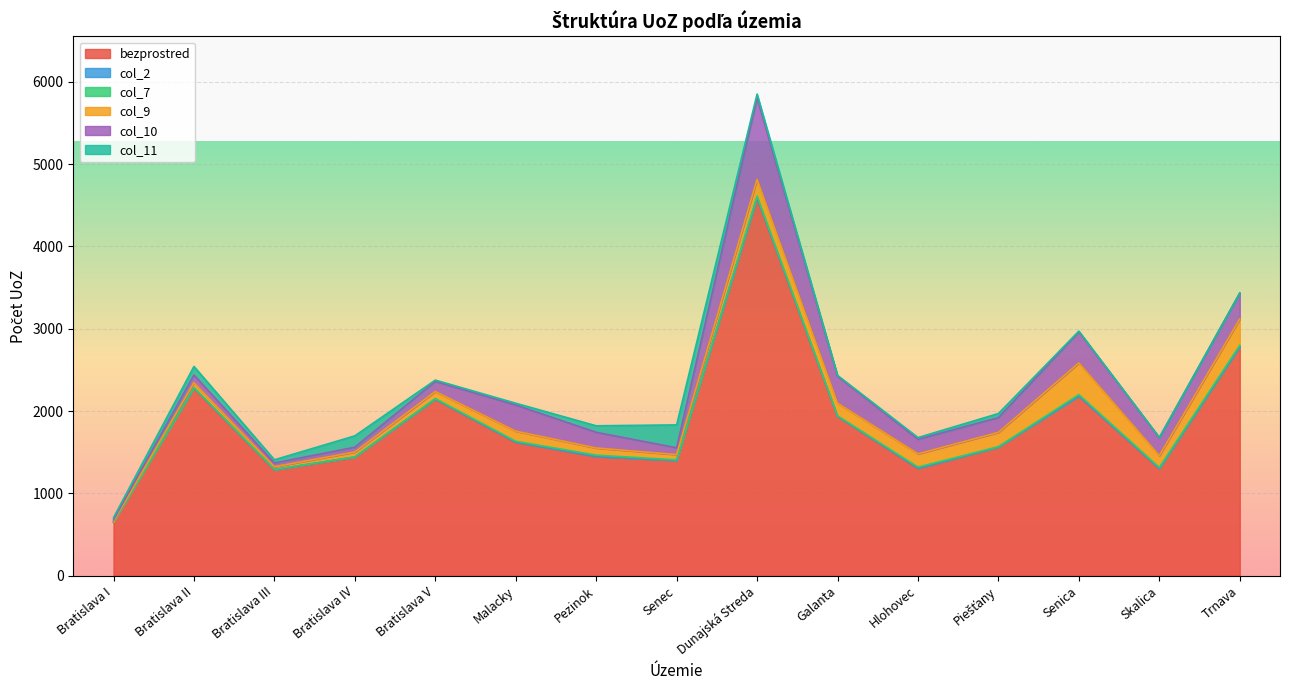

Reading left to right, extract all data points from this chart.

bezprostred: 653	2279	1288	1439	2145	1623	1448	1401	4593	1937	1305	1562	2184	1303	2781
col_2: 0	1	0	3	1	1	2	0	1	0	2	1	0	0	2
col_7: 0	4	3	1	5	9	15	6	16	4	12	4	16	10	16
col_9: 9	60	33	59	86	123	86	64	205	155	161	174	384	145	319
col_10: 16	94	45	59	123	317	191	83	990	327	177	179	379	218	314
col_11: 27	104	39	138	16	22	79	278	45	10	21	50	8	4	4